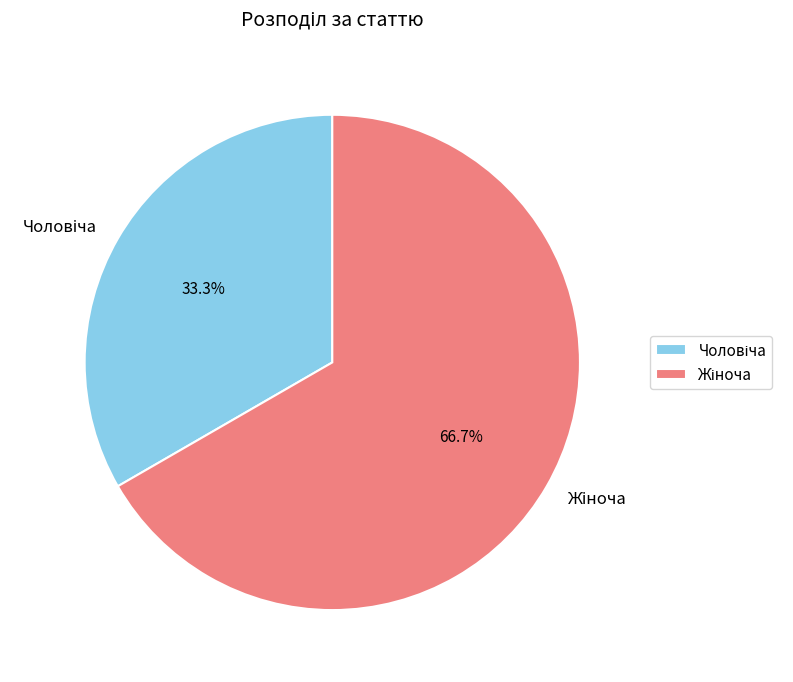

Is there any slice that represents more than half of the pie?

Yes